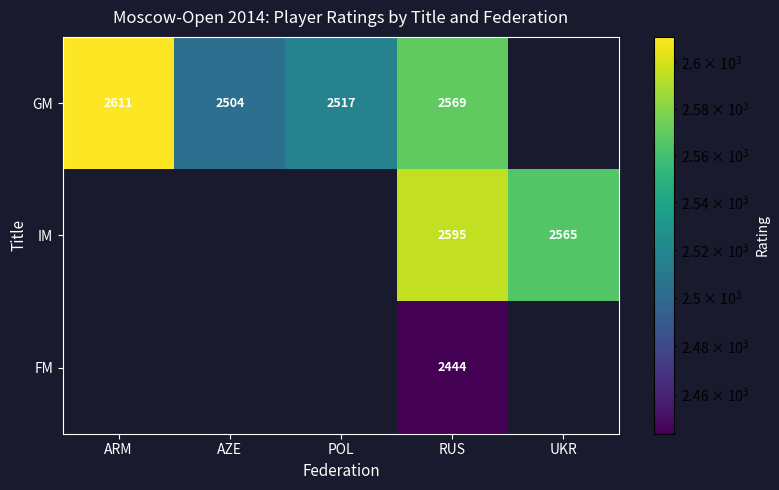

Which label corresponds to the largest value in the chart?

ARM